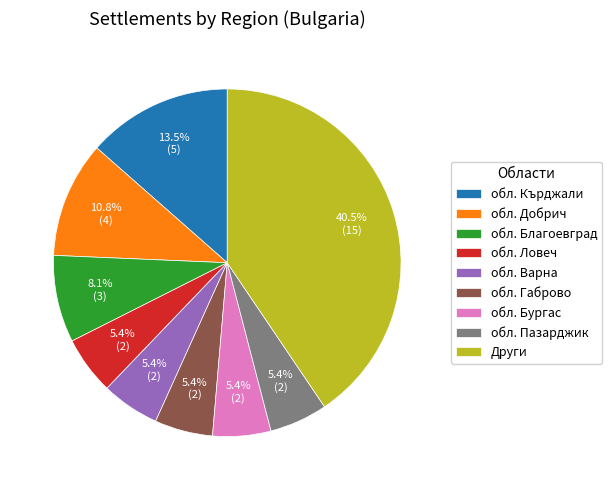

Does обл. Бургас represent more than half of the total?

No